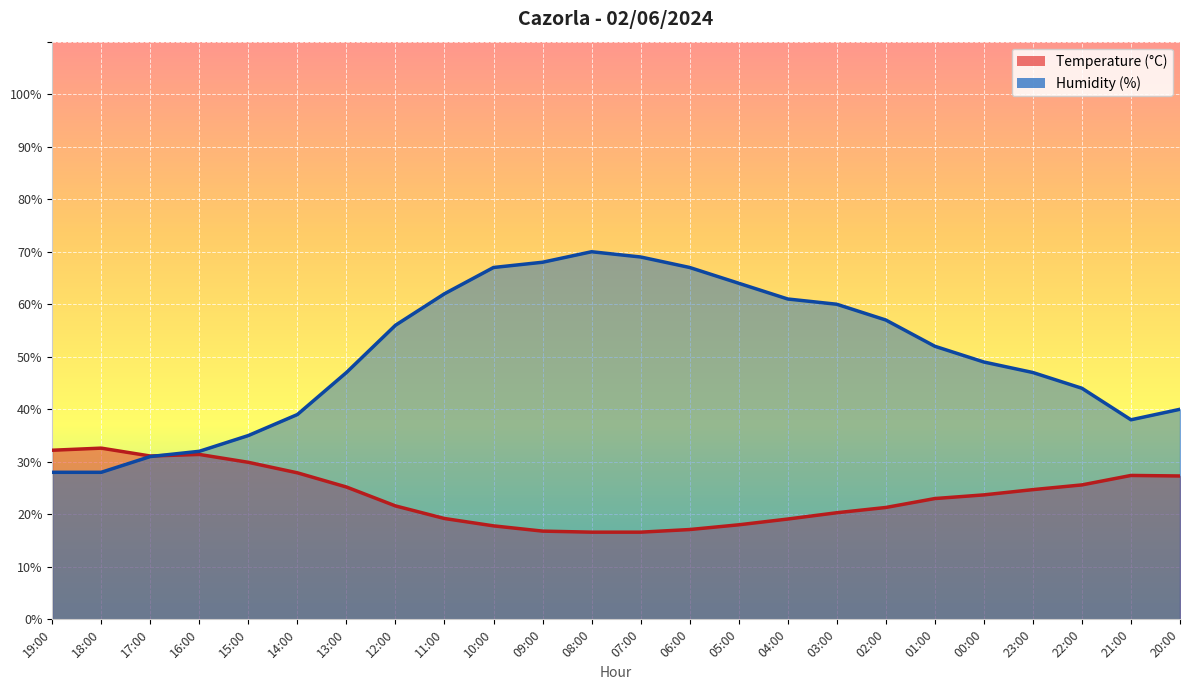

List the series in order of their overall mean, highest first.

Humidity (%), Temperature (°C)